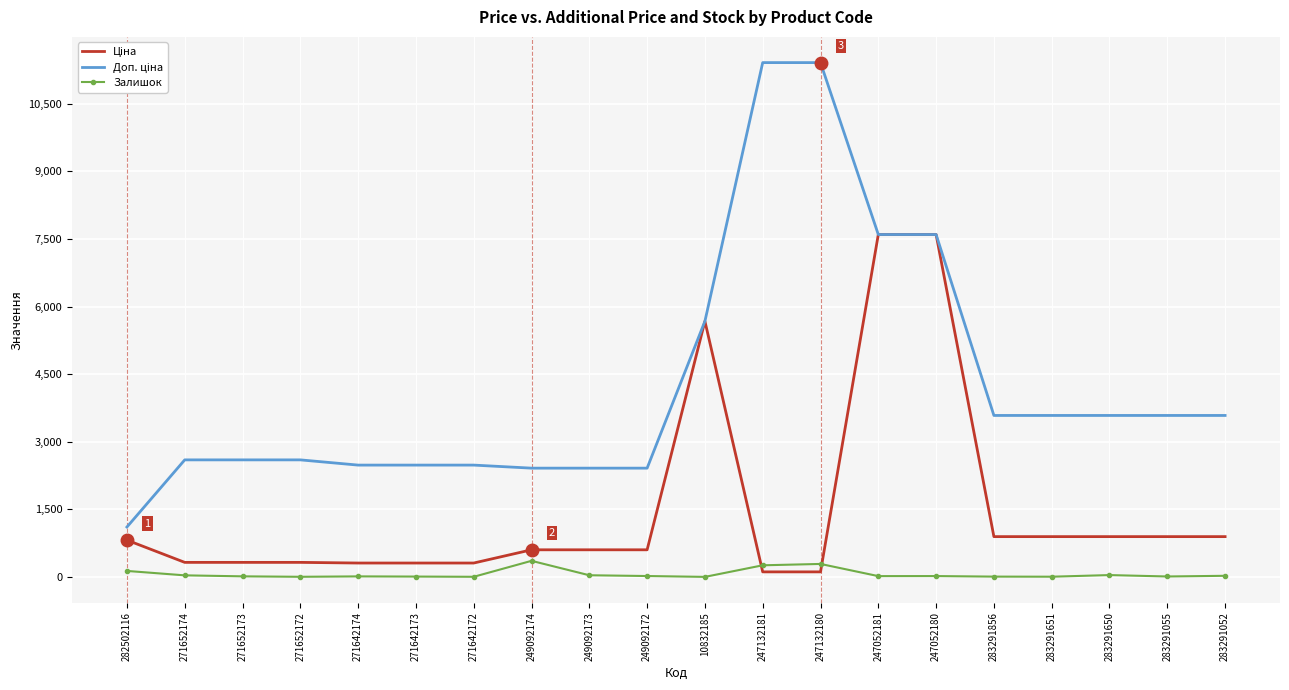

The Залишок series shows 43.0 at 283291650. True or false?

True